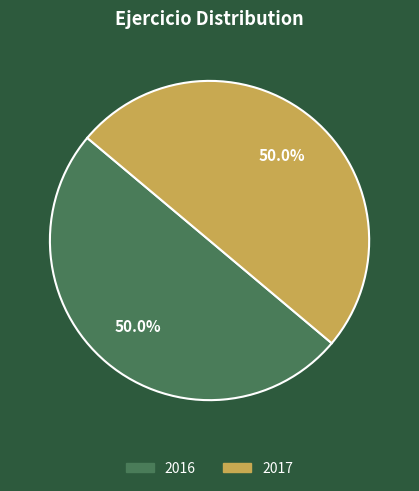

Count the number of slices in the pie.

2